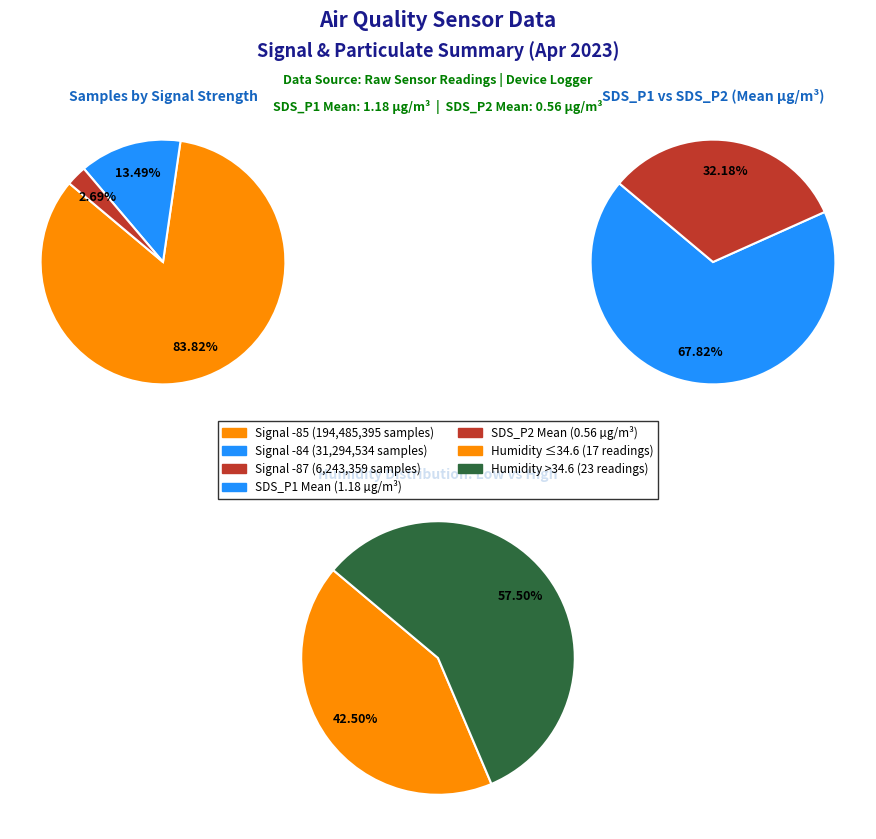

Is it true that 1 is 45% of the pie?

False